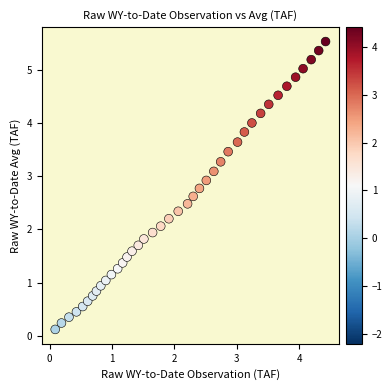

What is the range of X values (max minus min)?

4.3